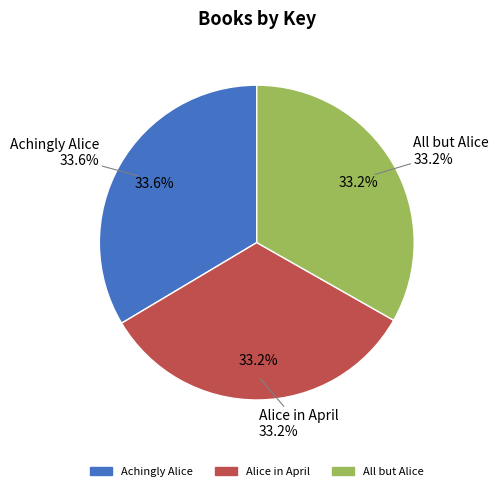

To the nearest percent, what portion does All but Alice represent?

33%